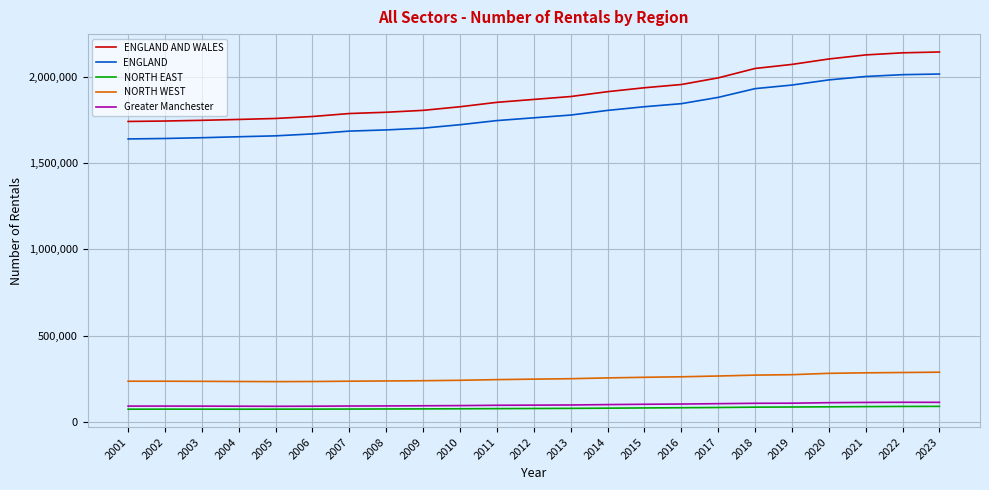

How many lines are shown in the chart?

5